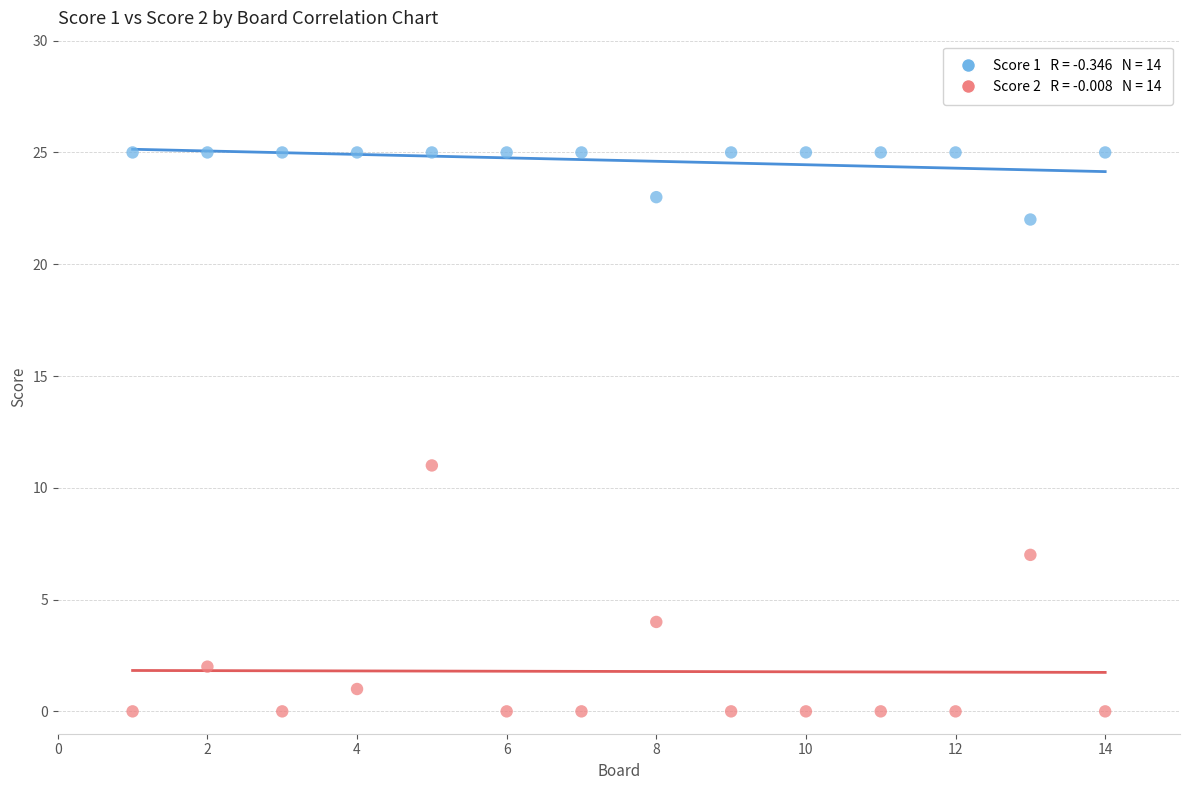

Across all series, what Y value is closest to 12?

11